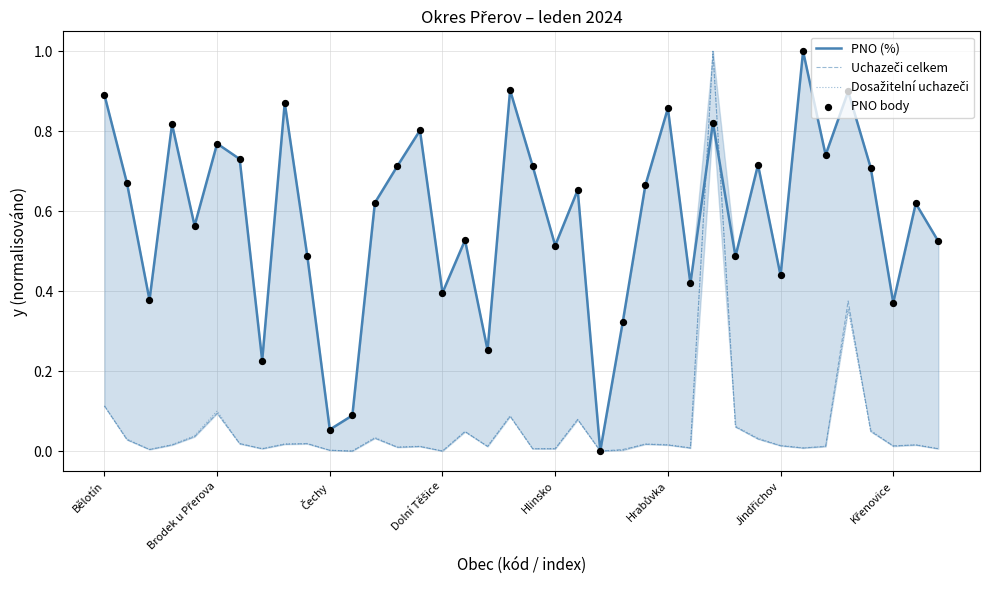

What is the total value across all series at Brodek u Přerova?

1.4